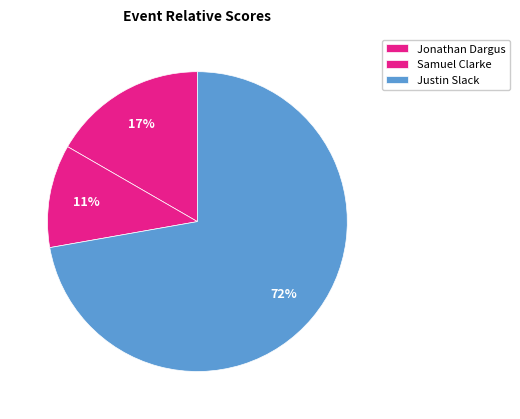

To the nearest percent, what is the combined percentage of Jonathan Dargus and Justin Slack?

89%